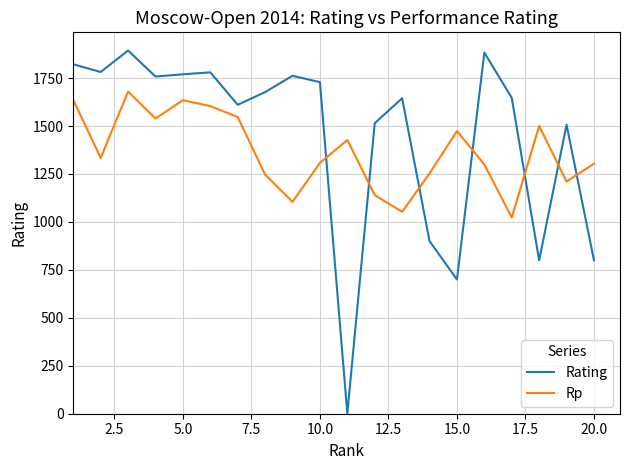

How many lines are shown in the chart?

2